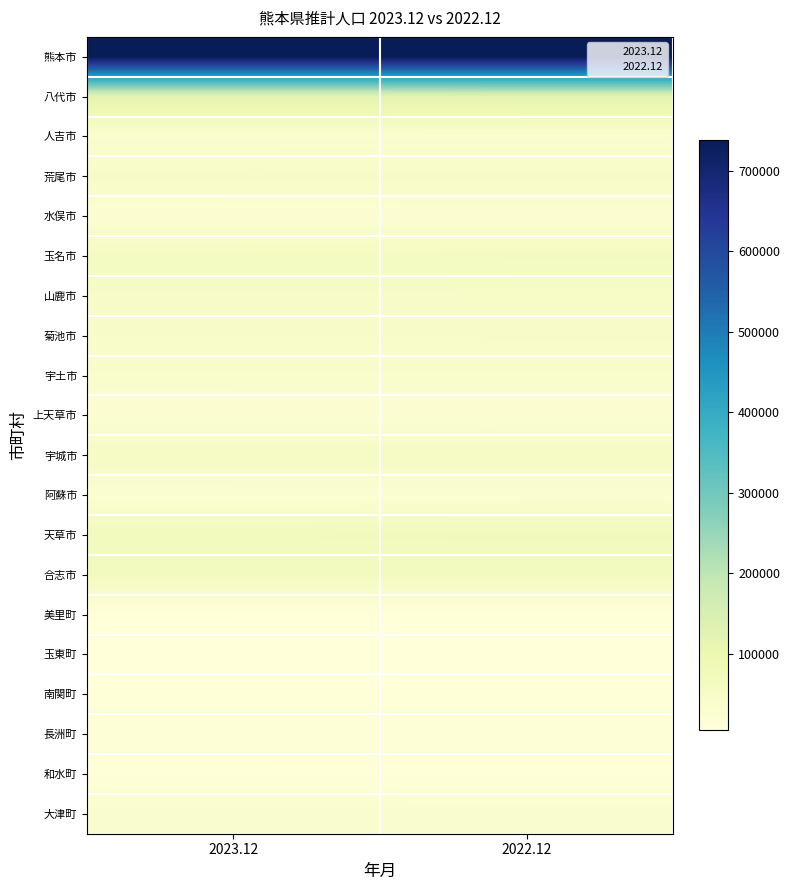

Which label corresponds to the smallest value in the chart?

2023.12